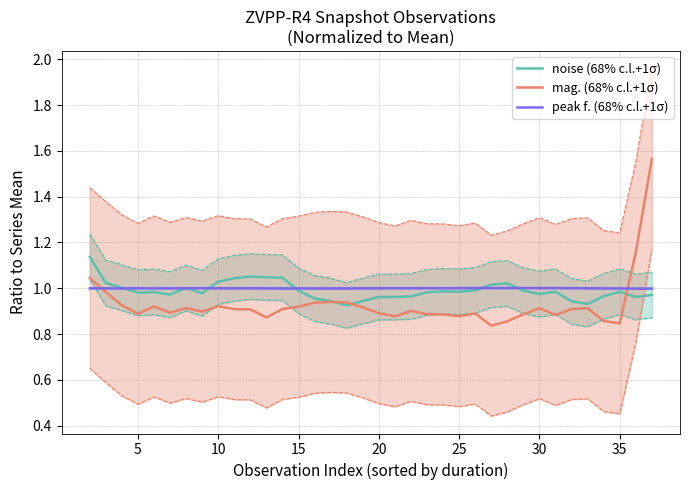

True or false: noise (68% c.l.+1σ) has a value of 1.0 at 35.

True